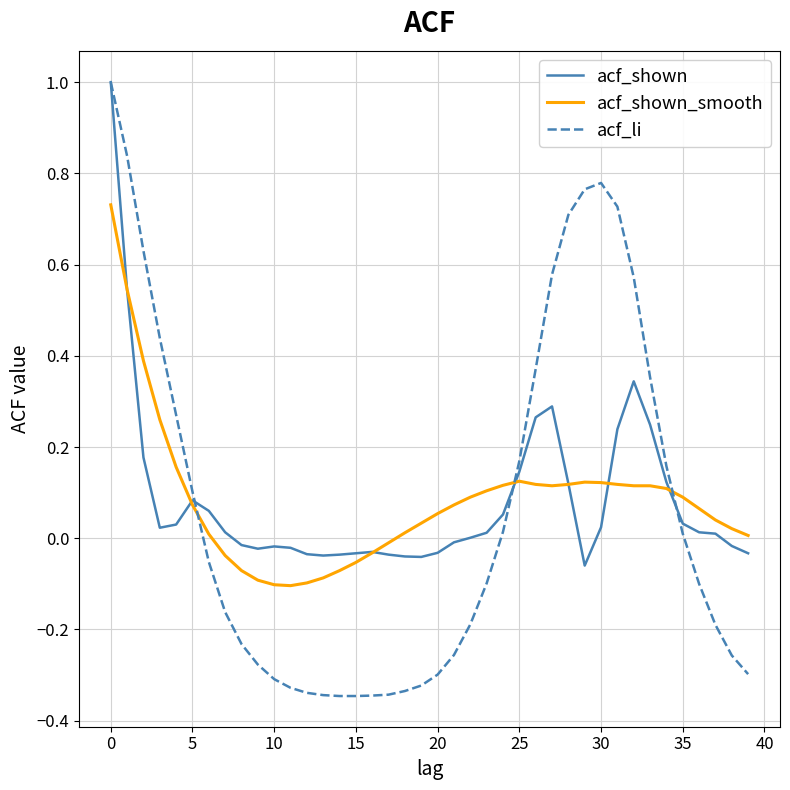

Does the chart have visible grid lines?

Yes